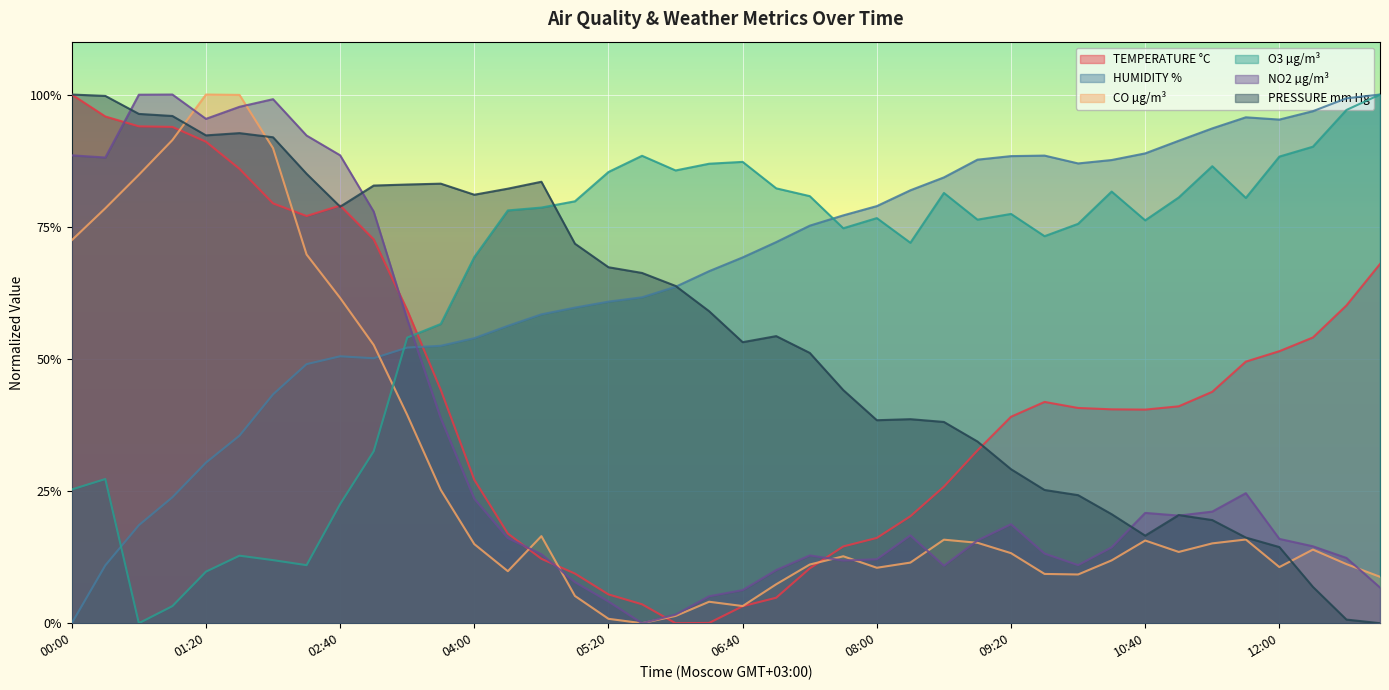

True or false: NO2 µg/m³ has a value of 0.9 at 02:20.

True